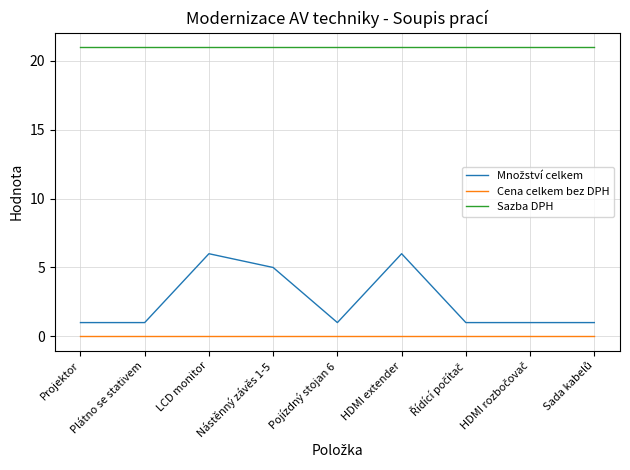

True or false: Sazba DPH and Cena celkem bez DPH intersect in this chart.

False